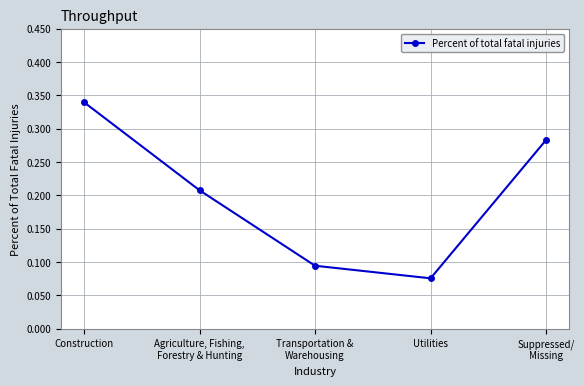

Rank the categories by value from lowest to highest.

Utilities, Transportation &
Warehousing, Agriculture, Fishing,
Forestry & Hunting, Suppressed/
Missing, Construction